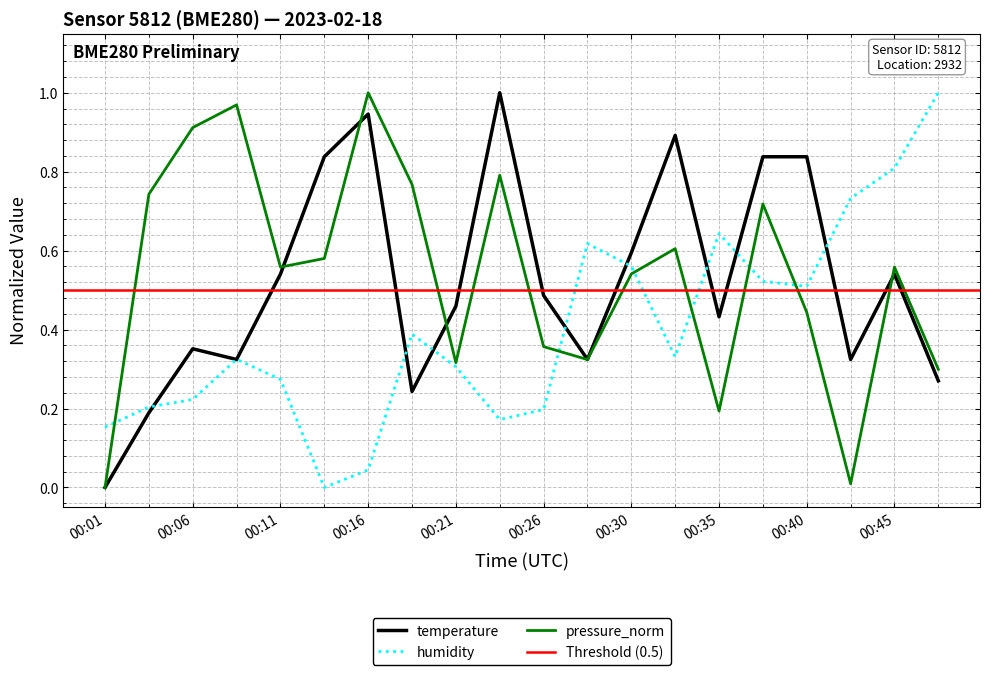

At which category is the sum across all series the highest?

00:38